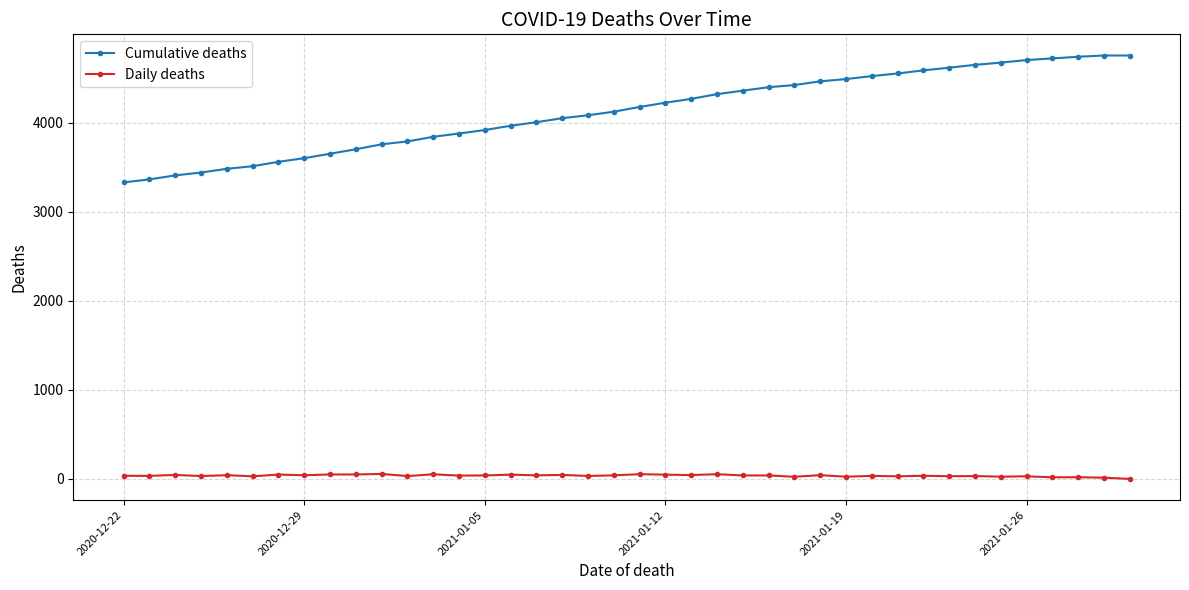

Which series has the largest range (max minus min)?

Cumulative deaths